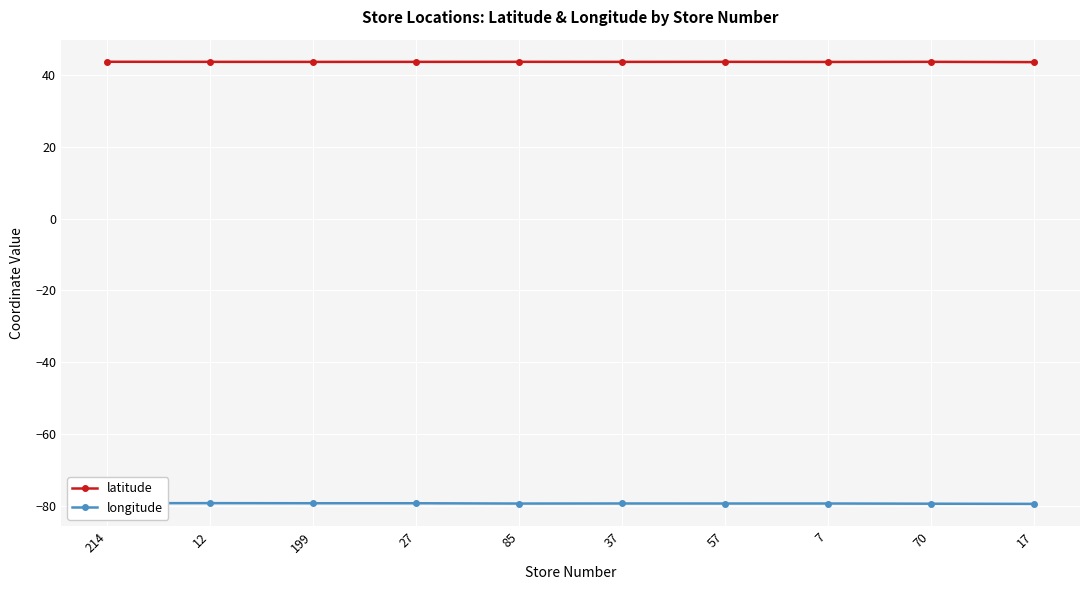

What position from the right is 27?

7